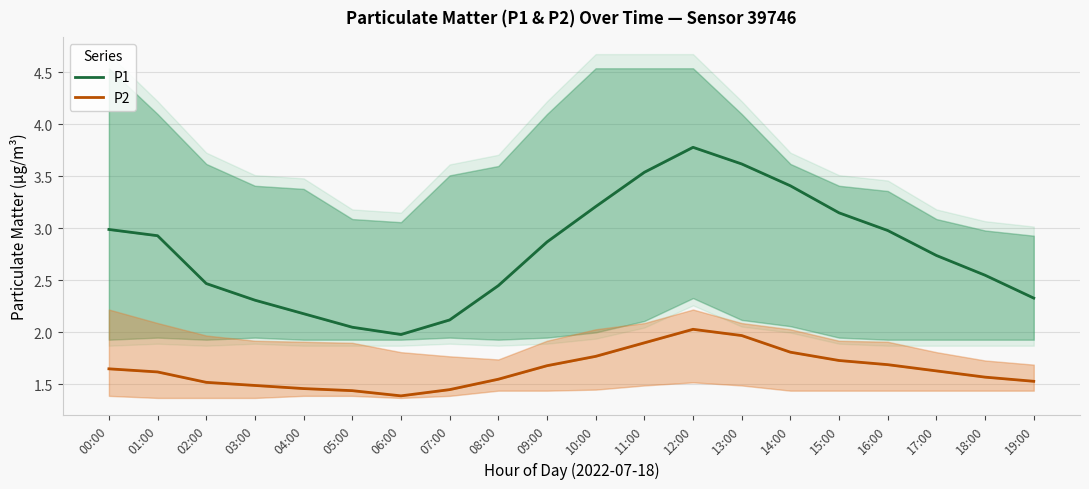

What is the value of the P2 point at the 3rd from the left?

1.5